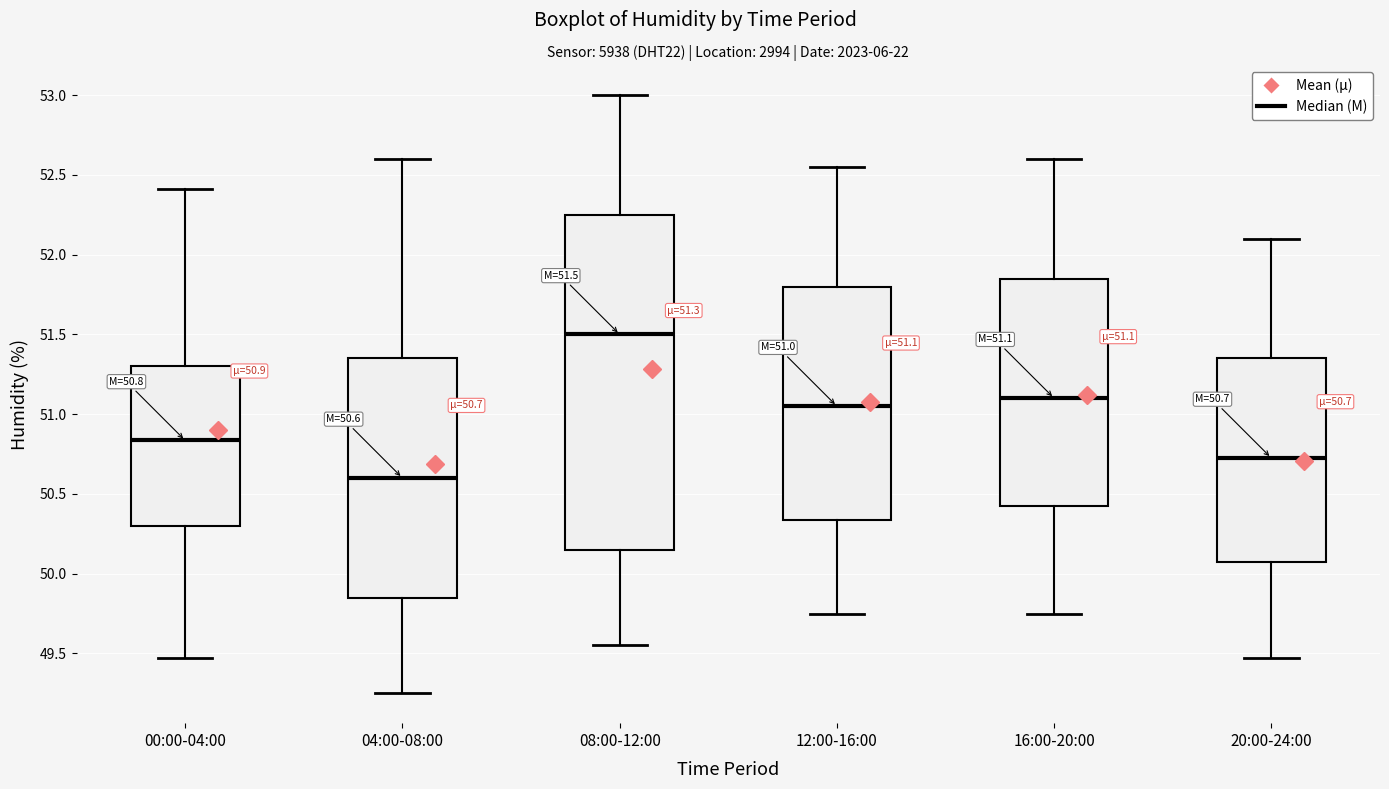

Comparing the boxes themselves (not the whiskers), which one is the tallest?

08:00-12:00